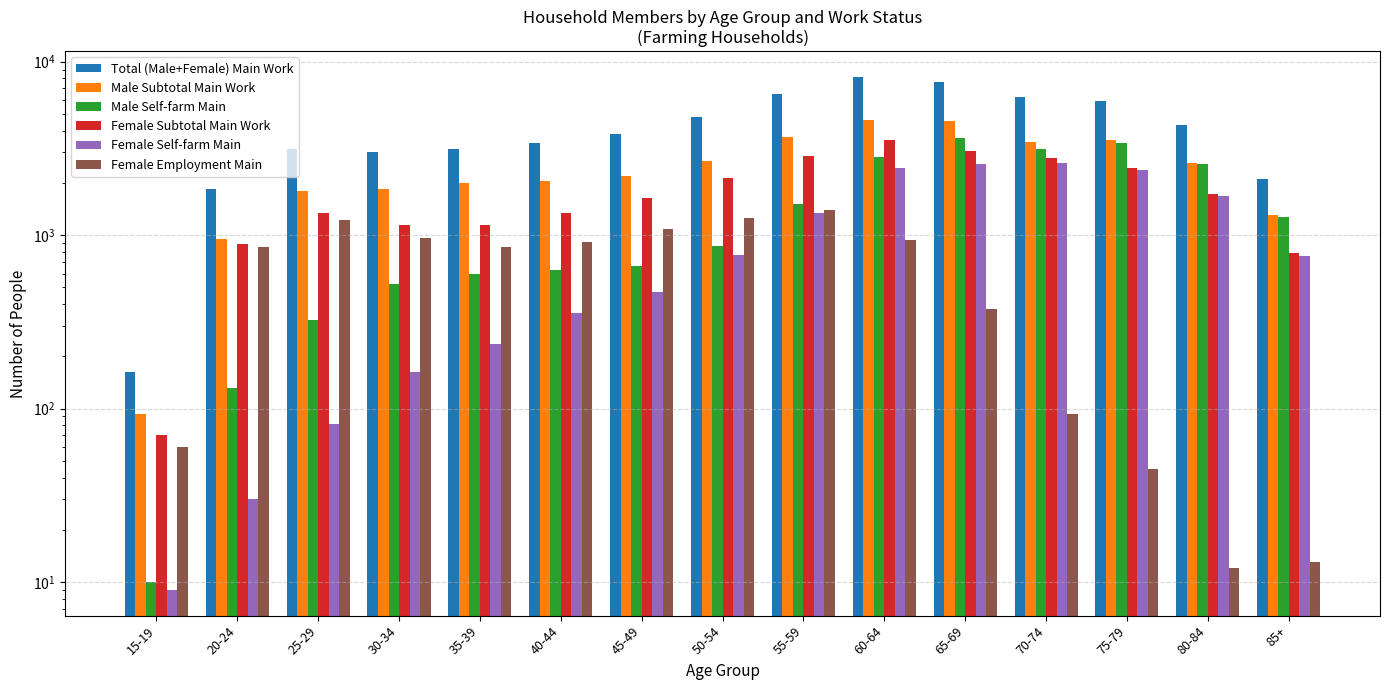

Reading left to right, list all the values displayed in this chart.

Total (Male+Female) Main Work: 163	1841	3127	3000	3124	3386	3811	4800	6516	8166	7602	6212	5954	4336	2099
Male Subtotal Main Work: 93	947	1794	1851	1988	2044	2184	2672	3655	4635	4533	3446	3519	2614	1312
Male Self-farm Main: 10	131	325	519	598	627	663	869	1513	2828	3611	3145	3395	2574	1277
Female Subtotal Main Work: 70	894	1333	1149	1136	1342	1627	2128	2861	3531	3069	2766	2435	1722	787
Female Self-farm Main: 9	30	81	162	235	354	467	766	1341	2420	2571	2608	2363	1686	756
Female Employment Main: 60	850	1215	960	856	917	1077	1261	1389	938	377	93	45	12	13